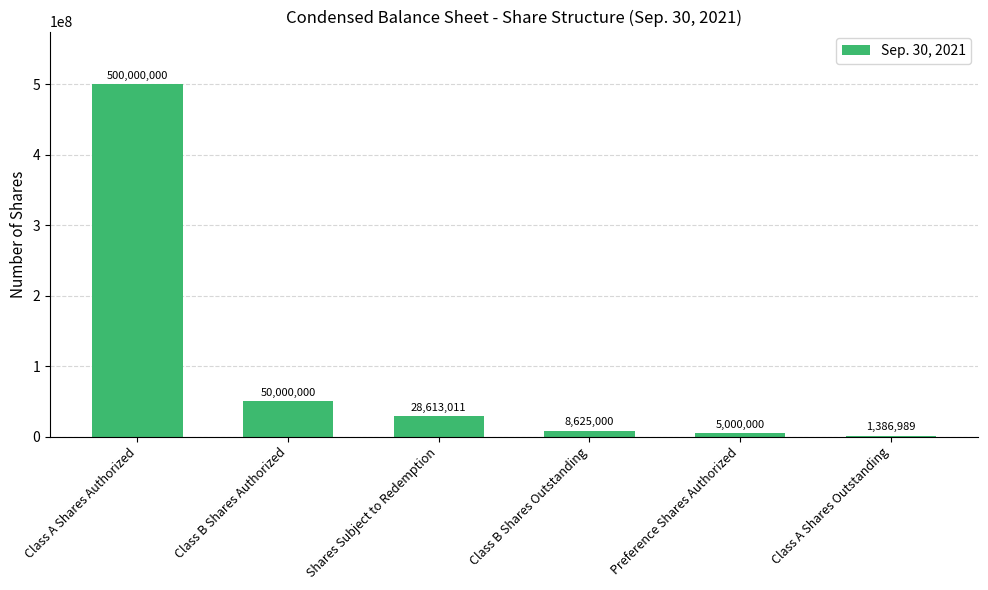

Reading left to right, what are all the values shown in this chart?

Class A Shares Authorized=500000000	Class B Shares Authorized=50000000	Shares Subject to Redemption=28613011	Class B Shares Outstanding=8625000	Preference Shares Authorized=5000000	Class A Shares Outstanding=1386989